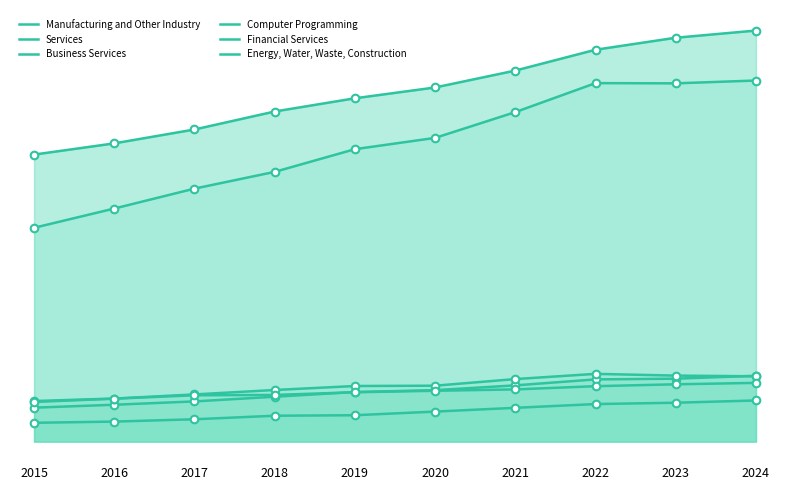

Which series has the largest total across all categories?

Manufacturing and Other Industry